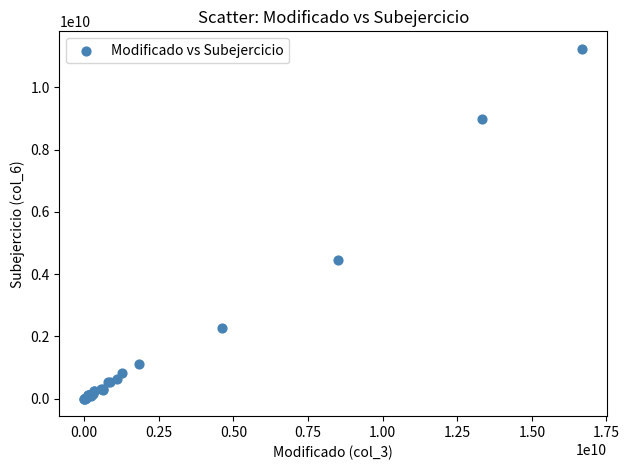

What Y value in the scatter plot is closest to 5619975929?

4459418691.0